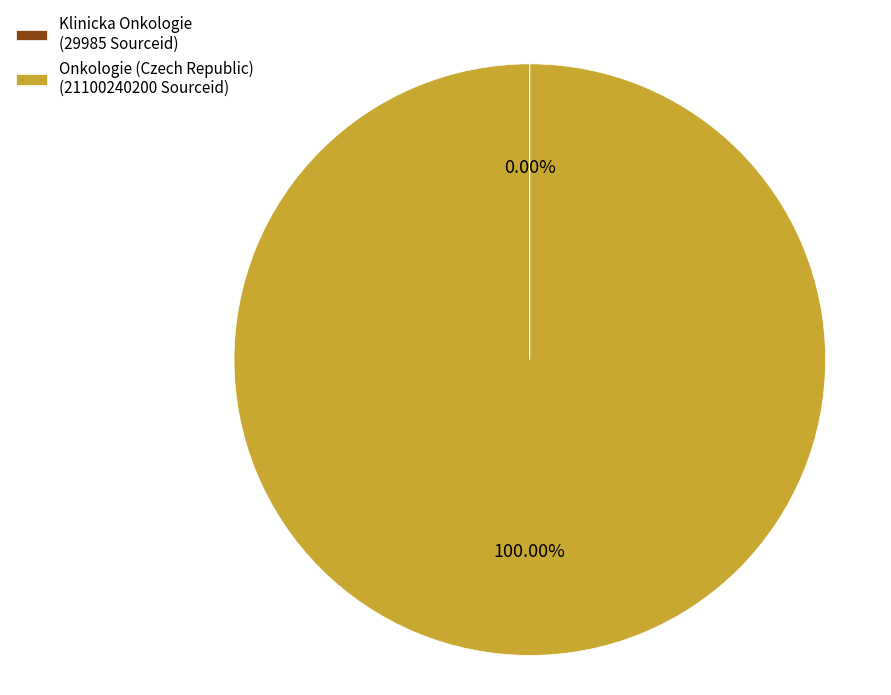

True or false: Onkologie (Czech Republic) accounts for 92% of the total.

False